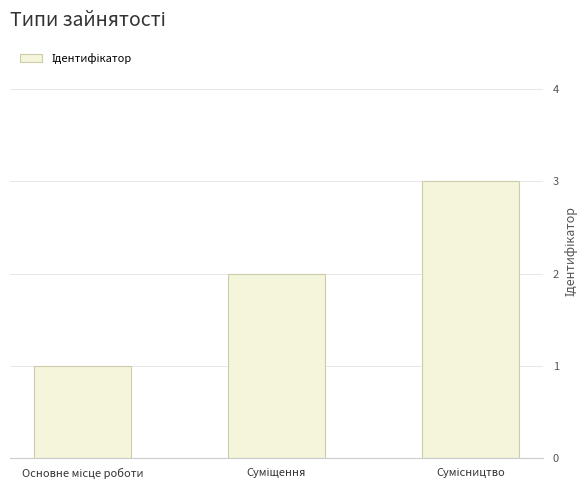

What is the greatest value displayed?

3